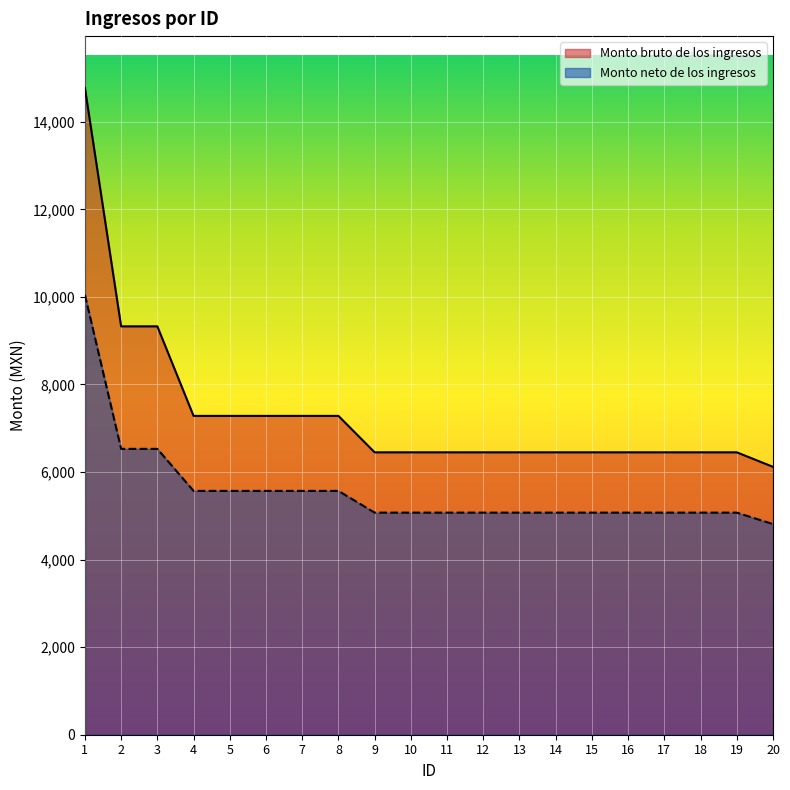

Where does the Monto bruto de los ingresos series first go above 6450?

1